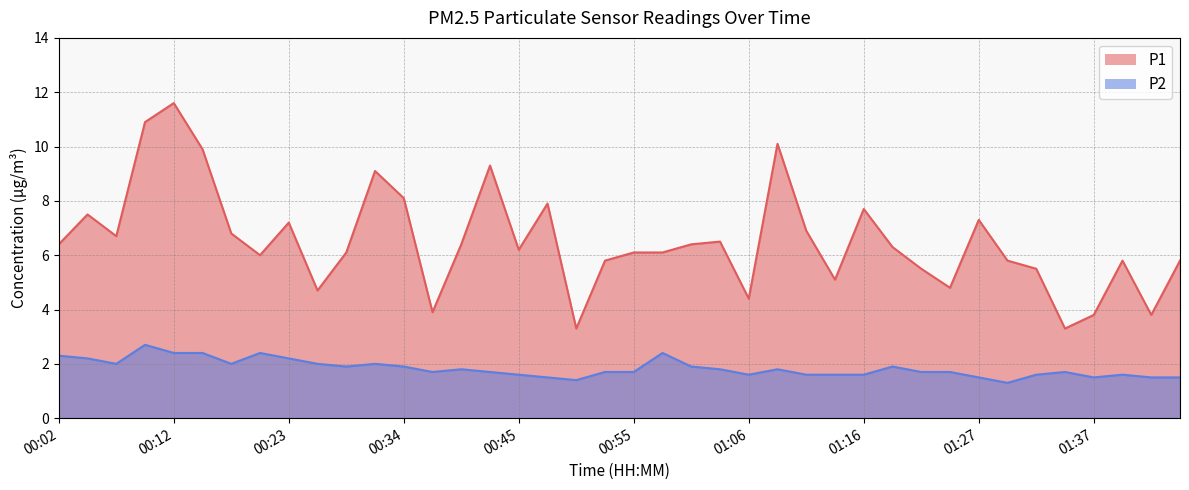

Where is the first local minimum for P2?

00:07